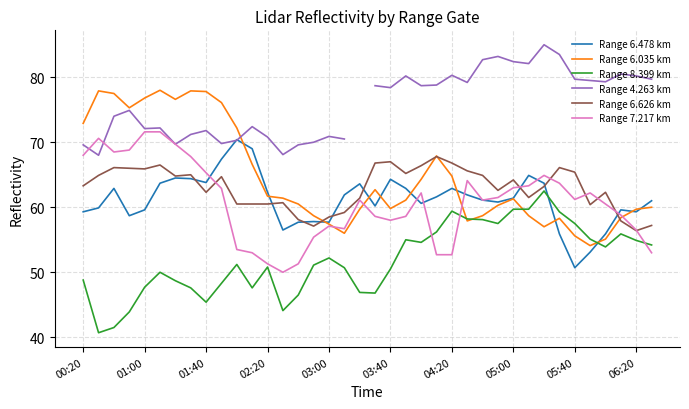

Is the value of Range 6.035 km at 30 greater than the value of Range 6.626 km at 30?

No